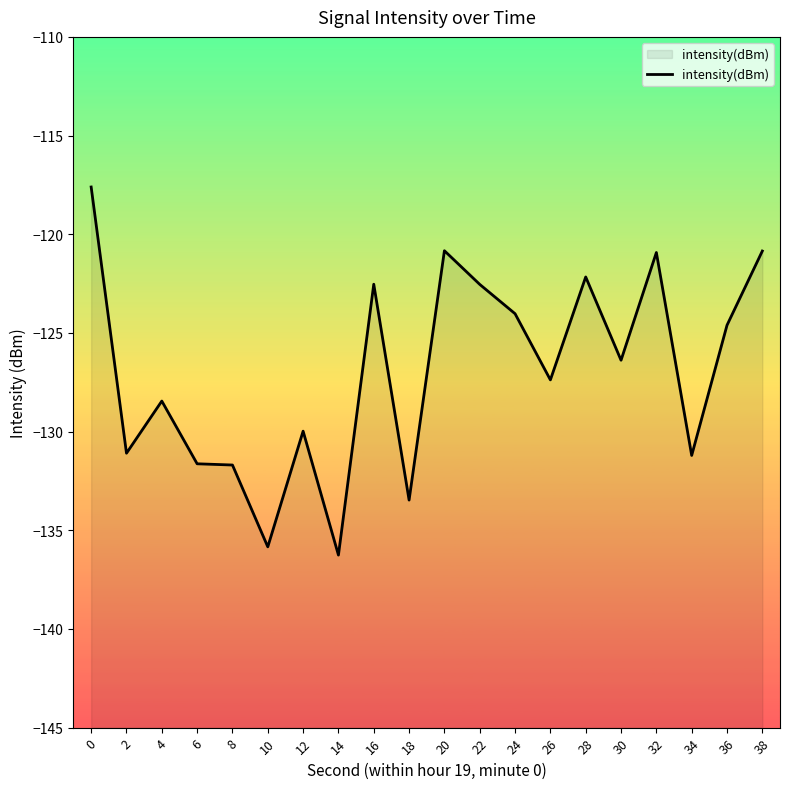

Reading left to right, list all the values displayed in this chart.

0=-117.6	2=-131.1	4=-128.5	6=-131.6	8=-131.7	10=-135.8	12=-130.0	14=-136.3	16=-122.5	18=-133.5	20=-120.8	22=-122.5	24=-124.0	26=-127.4	28=-122.2	30=-126.4	32=-120.9	34=-131.2	36=-124.6	38=-120.9